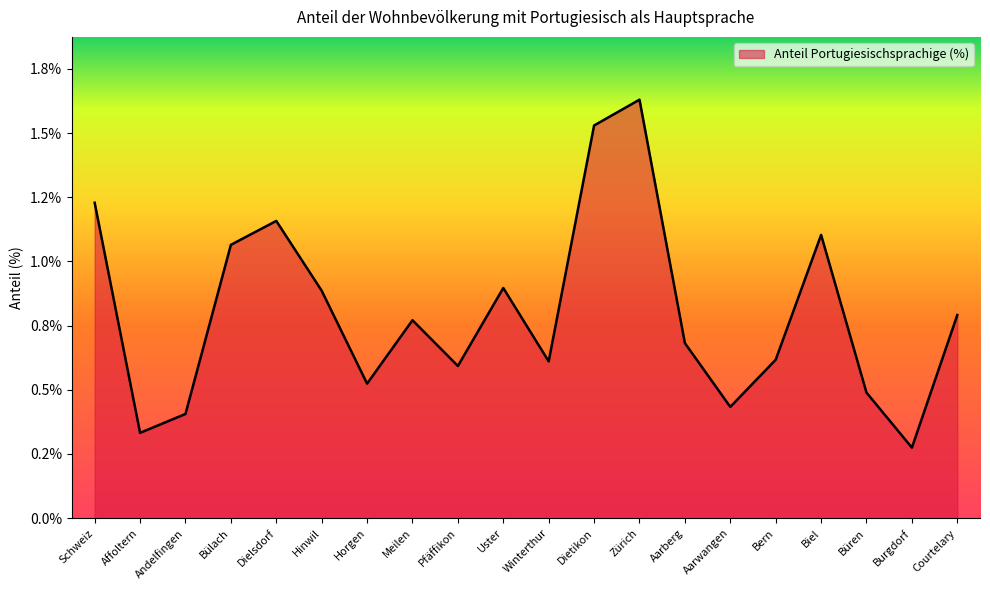

True or false: there are more than 0 points higher than both neighbors.

True